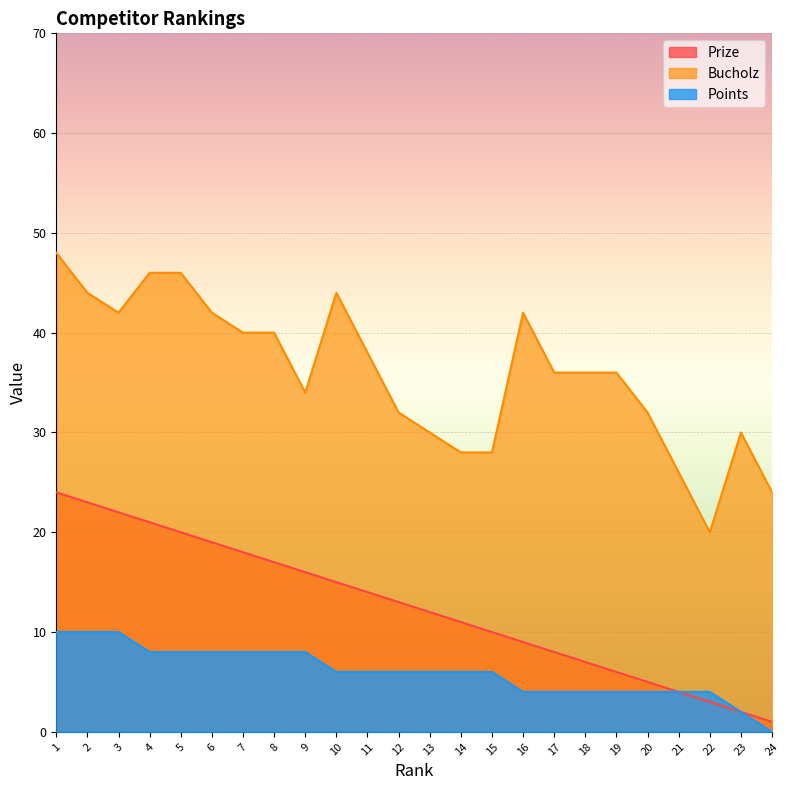

What are all the series names shown in the legend?

Prize, Bucholz, Points